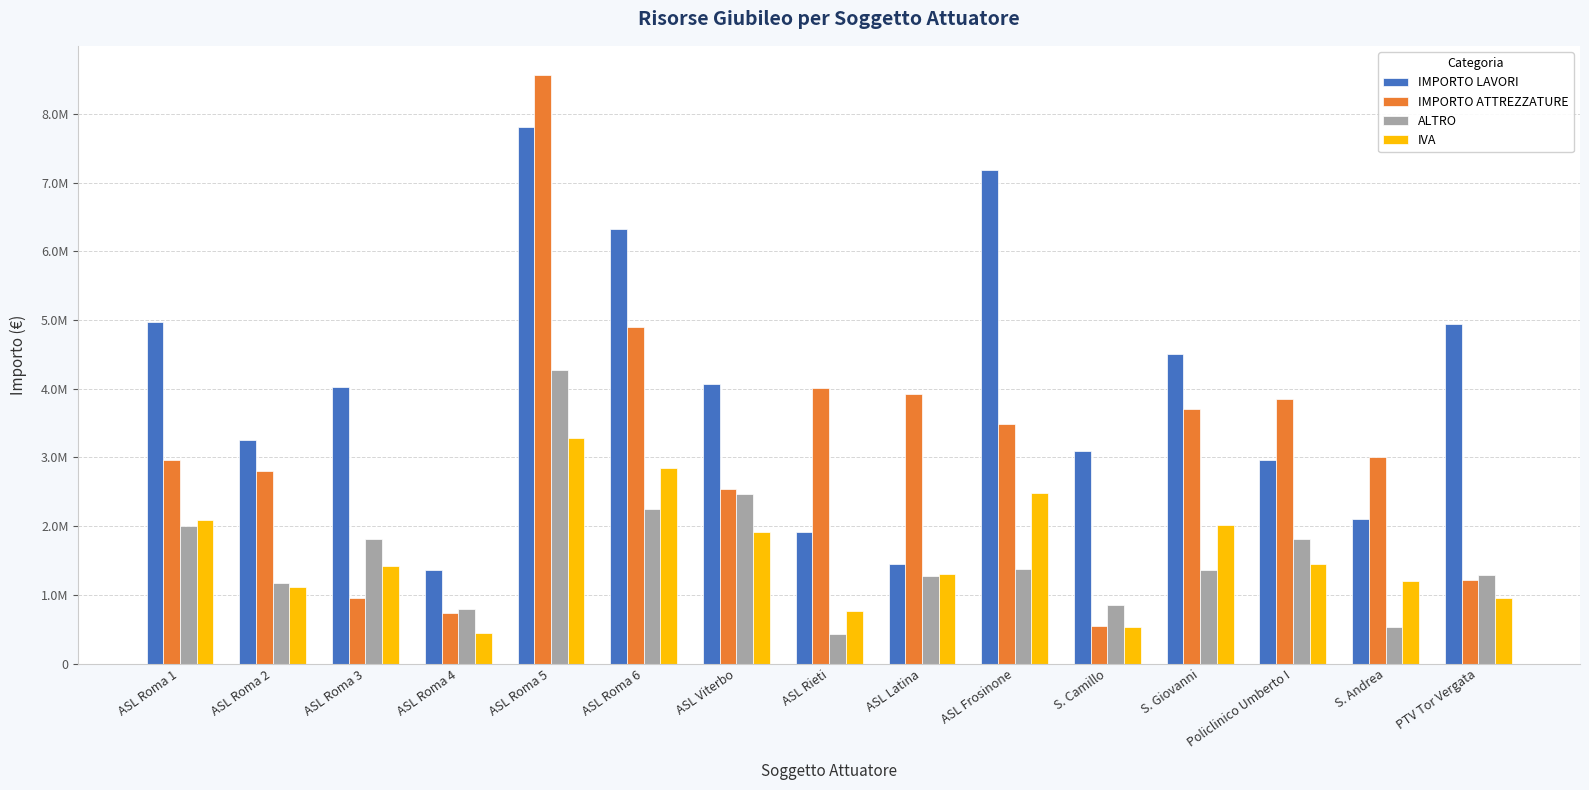

Where is IMPORTO ATTREZZATURE nearest to the value 4556129?

ASL Roma 6